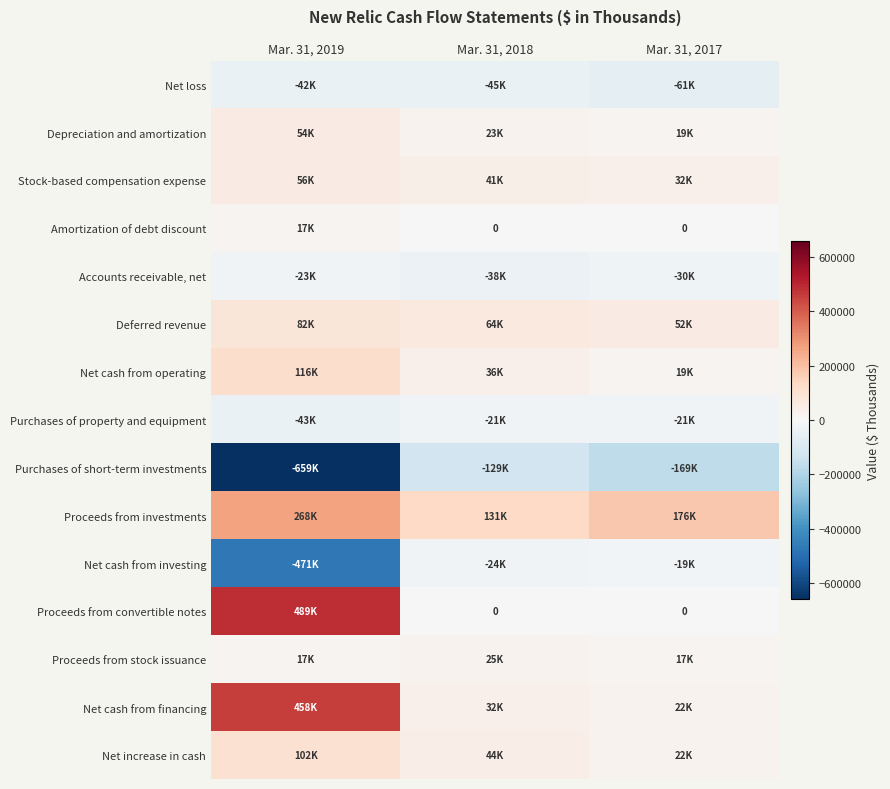

At Mar. 31, 2017, list the series in order from largest to smallest.

Proceeds from investments, Deferred revenue, Stock-based compensation expense, Net increase in cash, Net cash from financing, Net cash from operating, Depreciation and amortization, Proceeds from stock issuance, Amortization of debt discount, Proceeds from convertible notes, Net cash from investing, Purchases of property and equipment, Accounts receivable, net, Net loss, Purchases of short-term investments